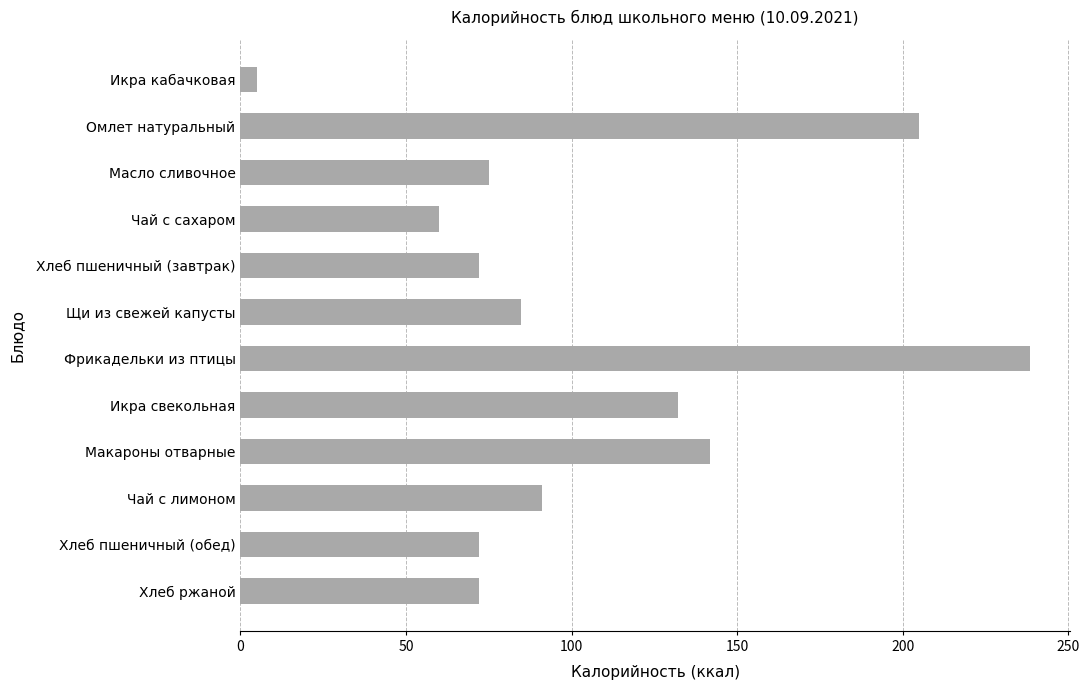

At which label is the value closest to 121?

Икра свекольная